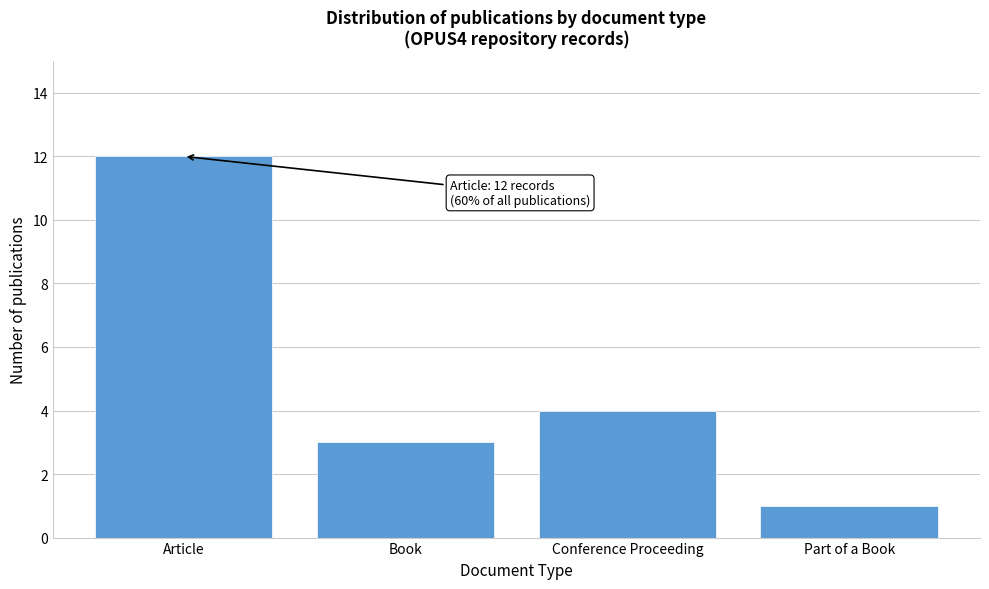

Reading left to right, what are all the values shown in this chart?

Article=12	Book=3	Conference Proceeding=4	Part of a Book=1